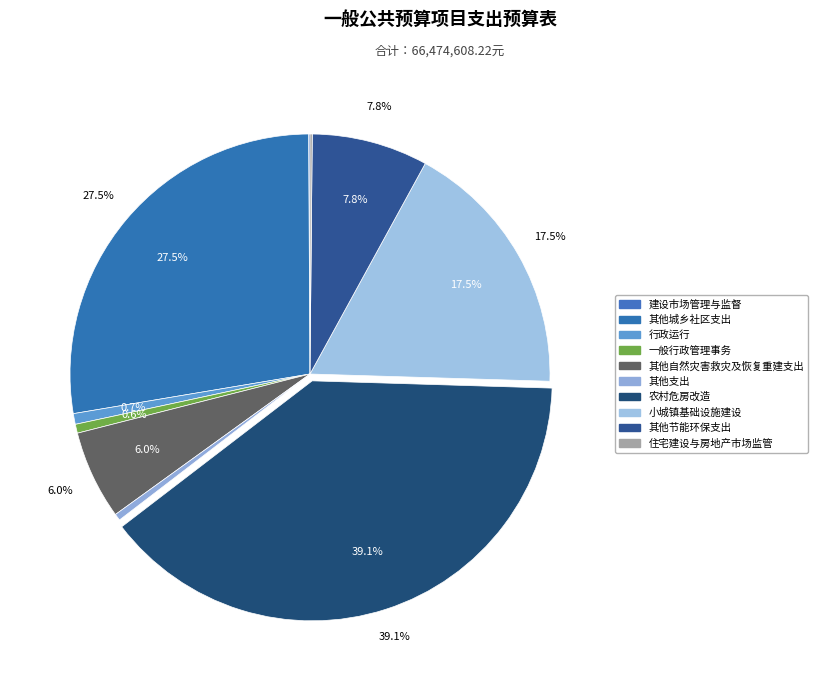

Rank the categories by value from highest to lowest.

农村危房改造, 其他城乡社区支出, 小城镇基础设施建设, 其他节能环保支出, 其他自然灾害救灾及恢复重建支出, 行政运行, 一般行政管理事务, 其他支出, 住宅建设与房地产市场监管, 建设市场管理与监督